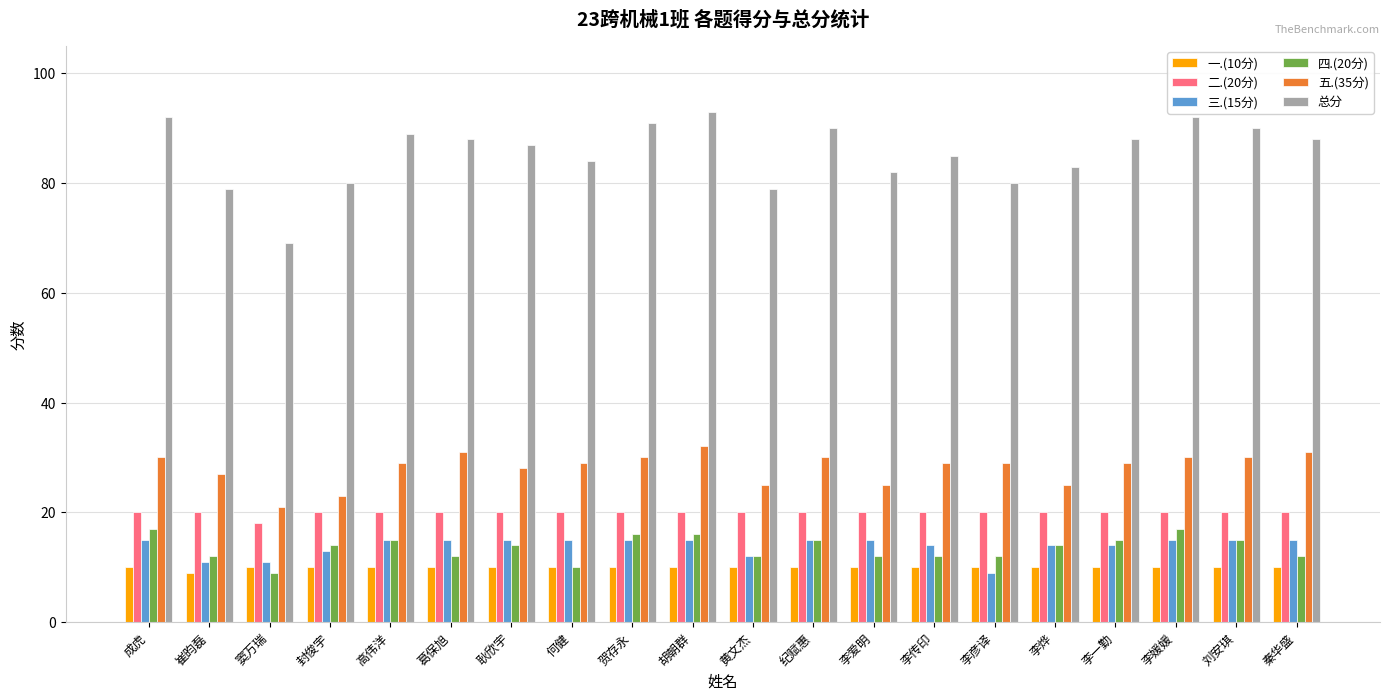

How many data points does each series have?

20